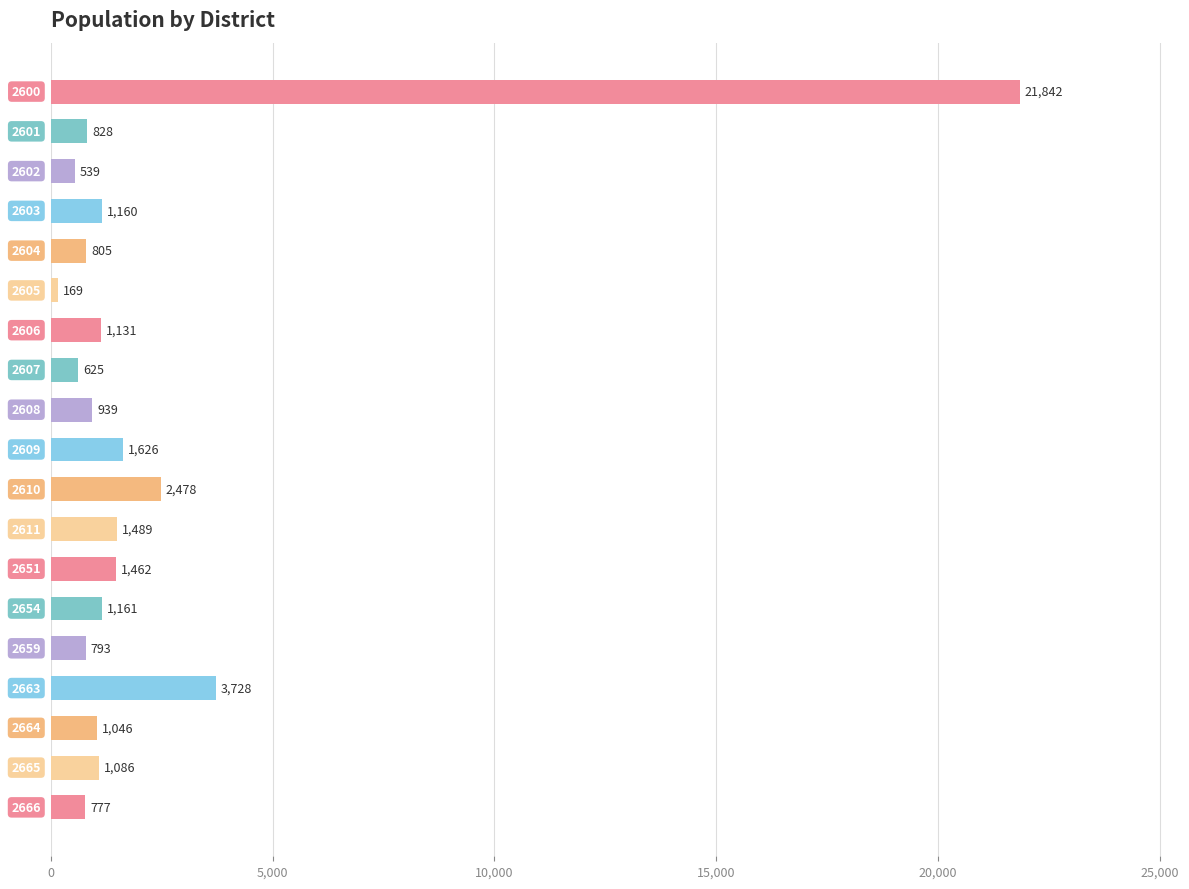

How many series are shown in this chart?

1